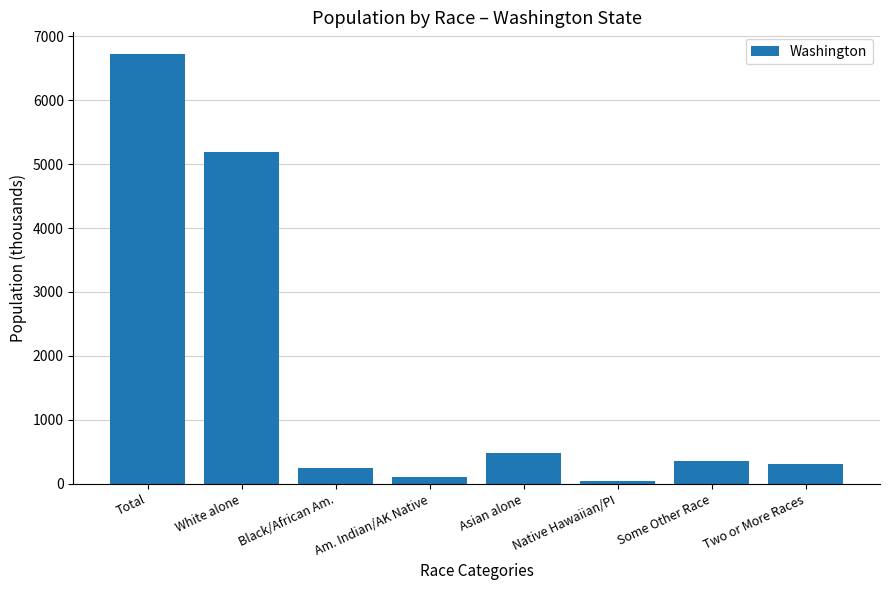

Reading right to left, what are all the values shown in this chart?

312.9	349.8	40.5	481.1	103.9	240.0	5196.4	6724.5